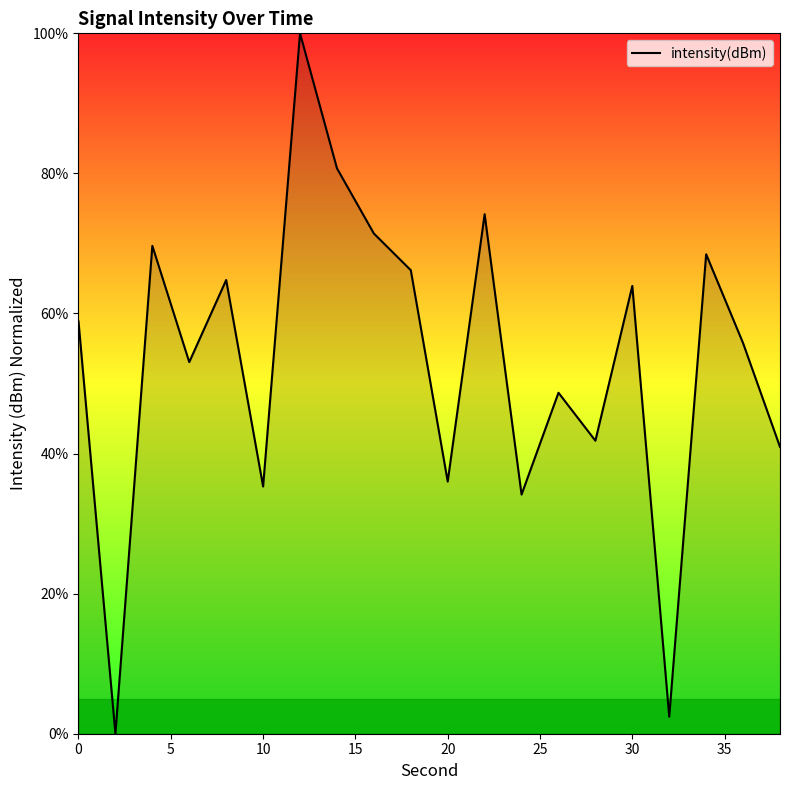

How many values are above zero?

19